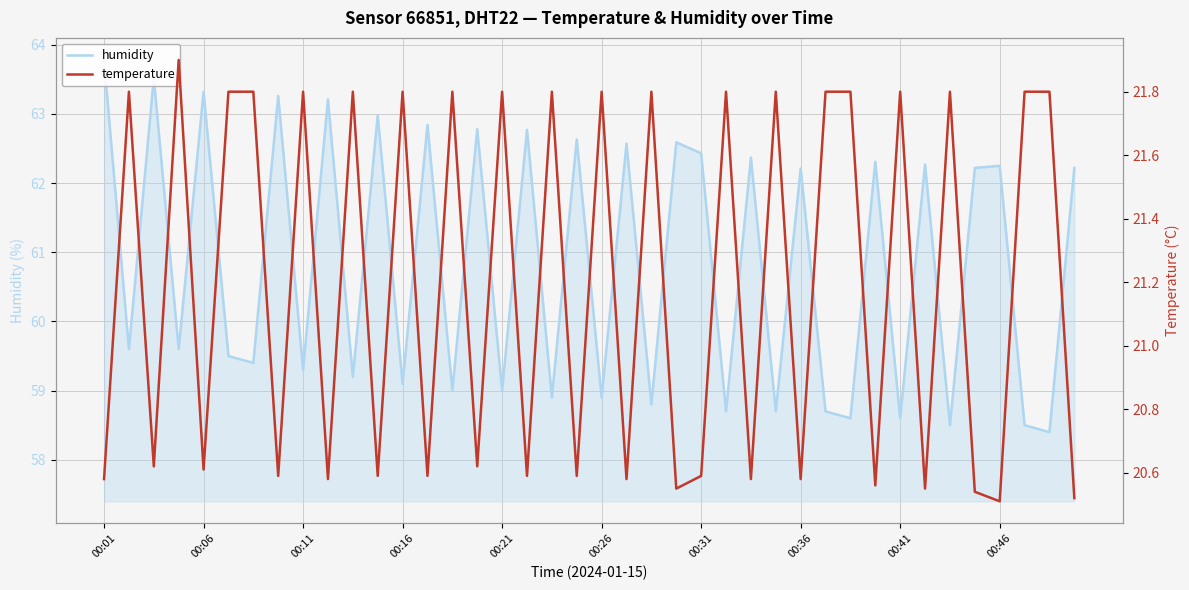

True or false: temperature has a value of 34.4 at 00:21.

False